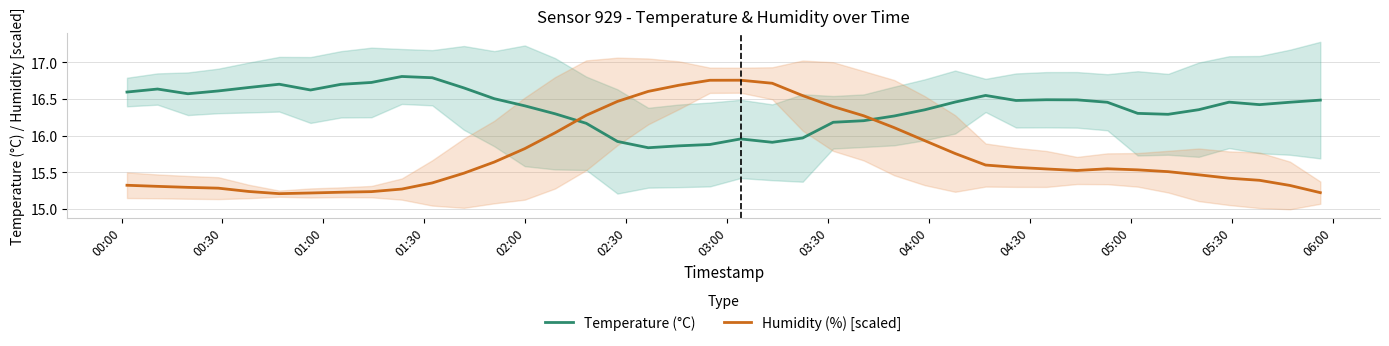

How many intersections are there between Temperature (°C) and Humidity (%) [scaled]?

2